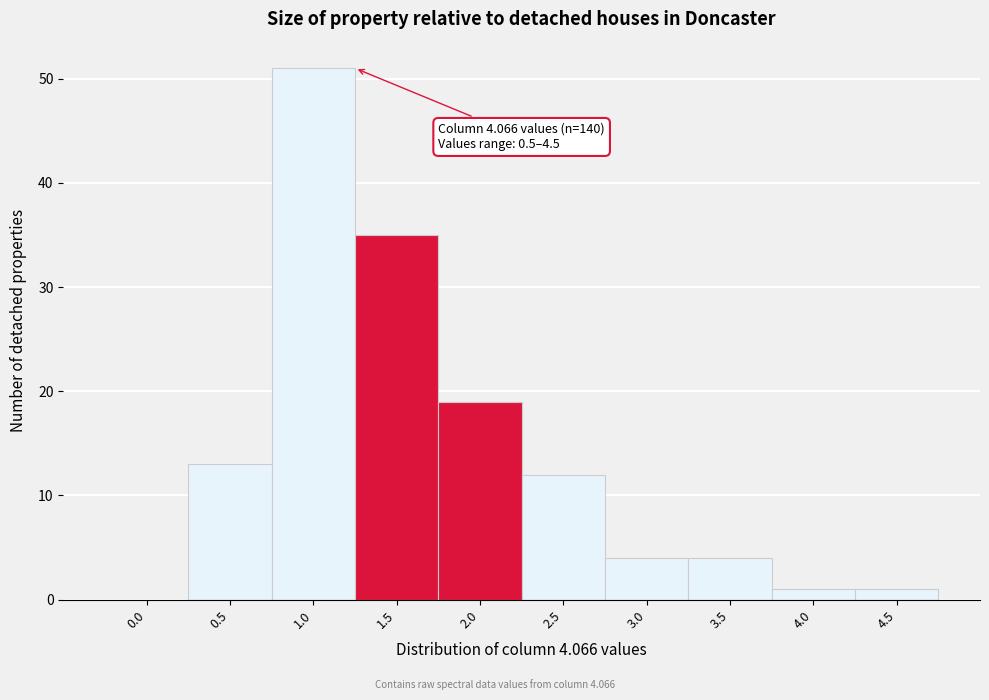

Reading right to left, extract all data points from this chart.

4.5=1	4.0=1	3.5=4	3.0=4	2.5=12	2.0=19	1.5=35	1.0=51	0.5=13	0.0=0